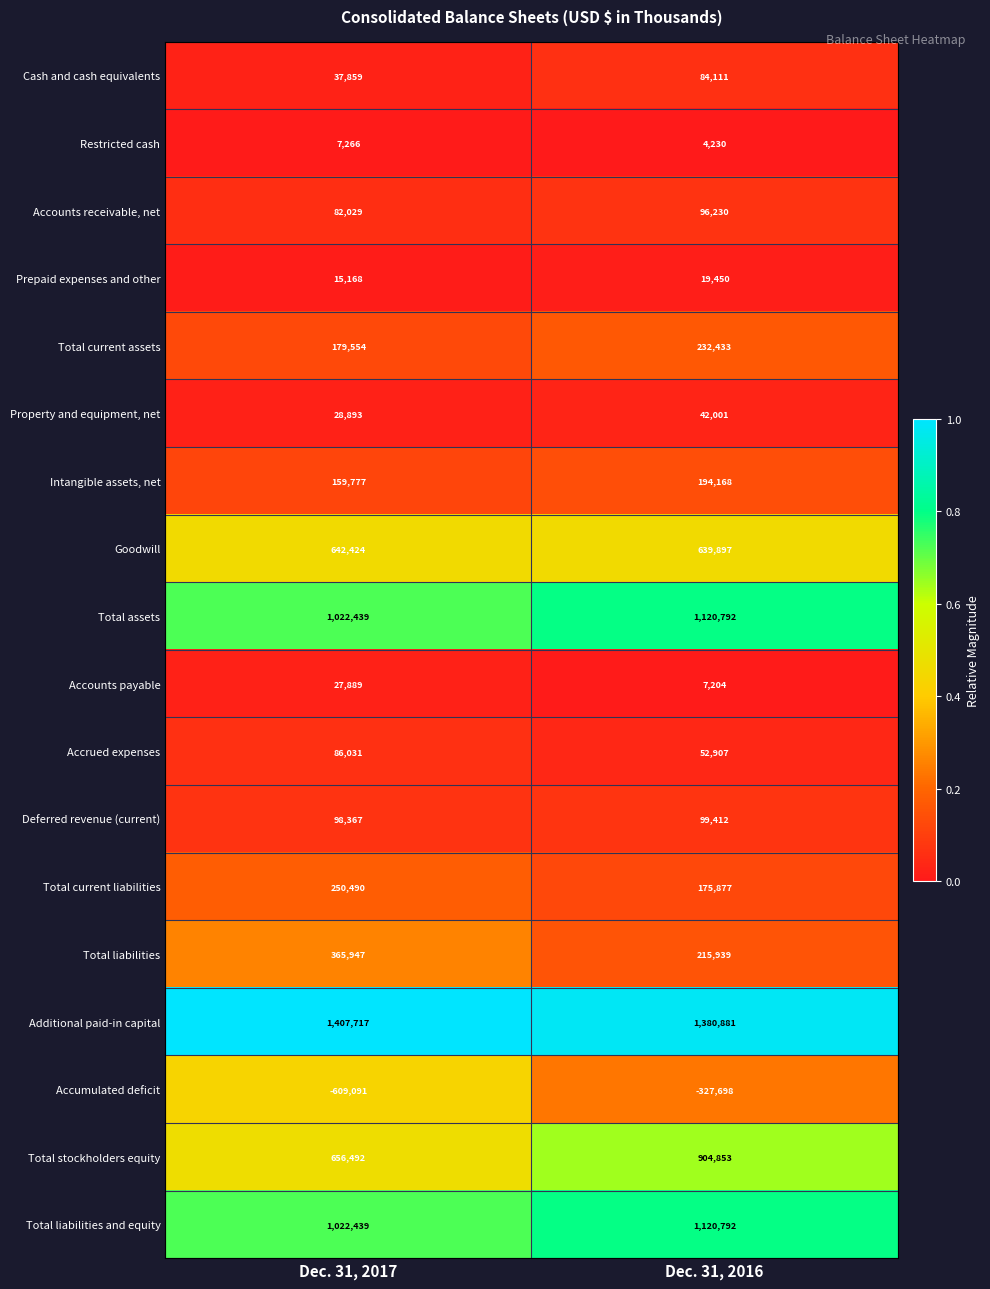

Which series has the largest range (max minus min)?

Accumulated deficit